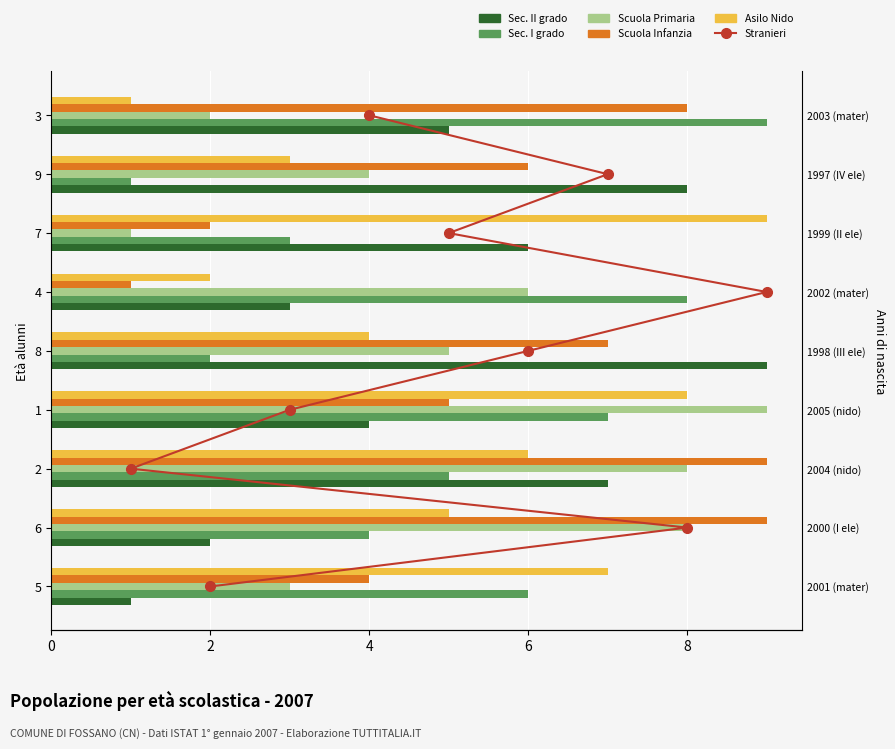

Which series has the largest range (max minus min)?

Stranieri